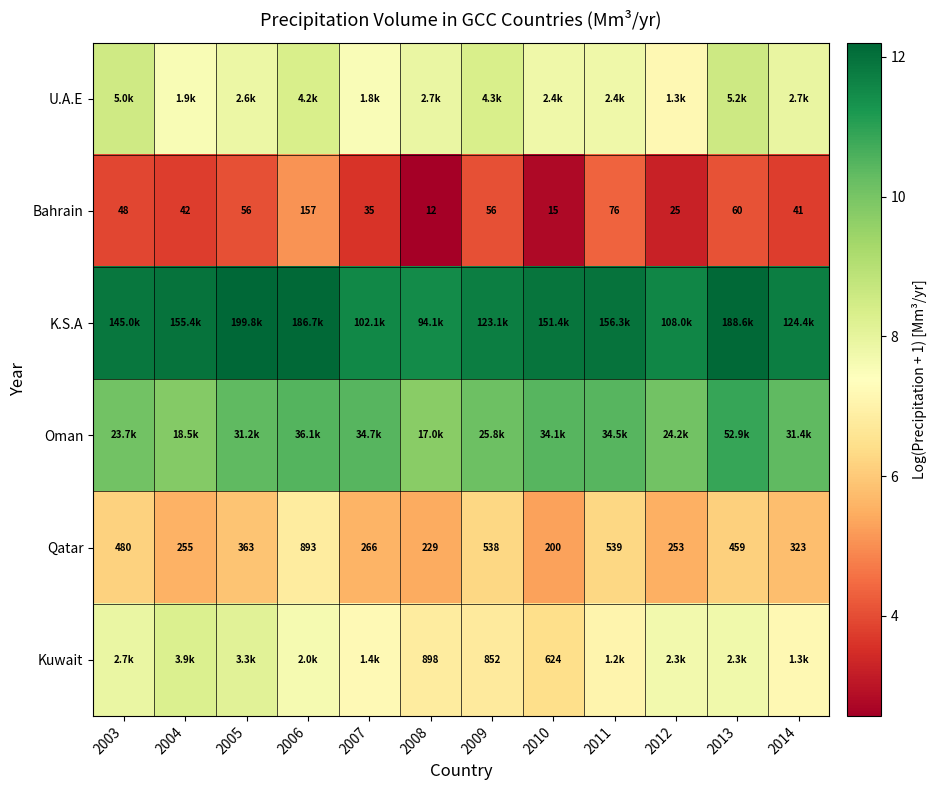

At which category is the sum across all series the highest?

2006